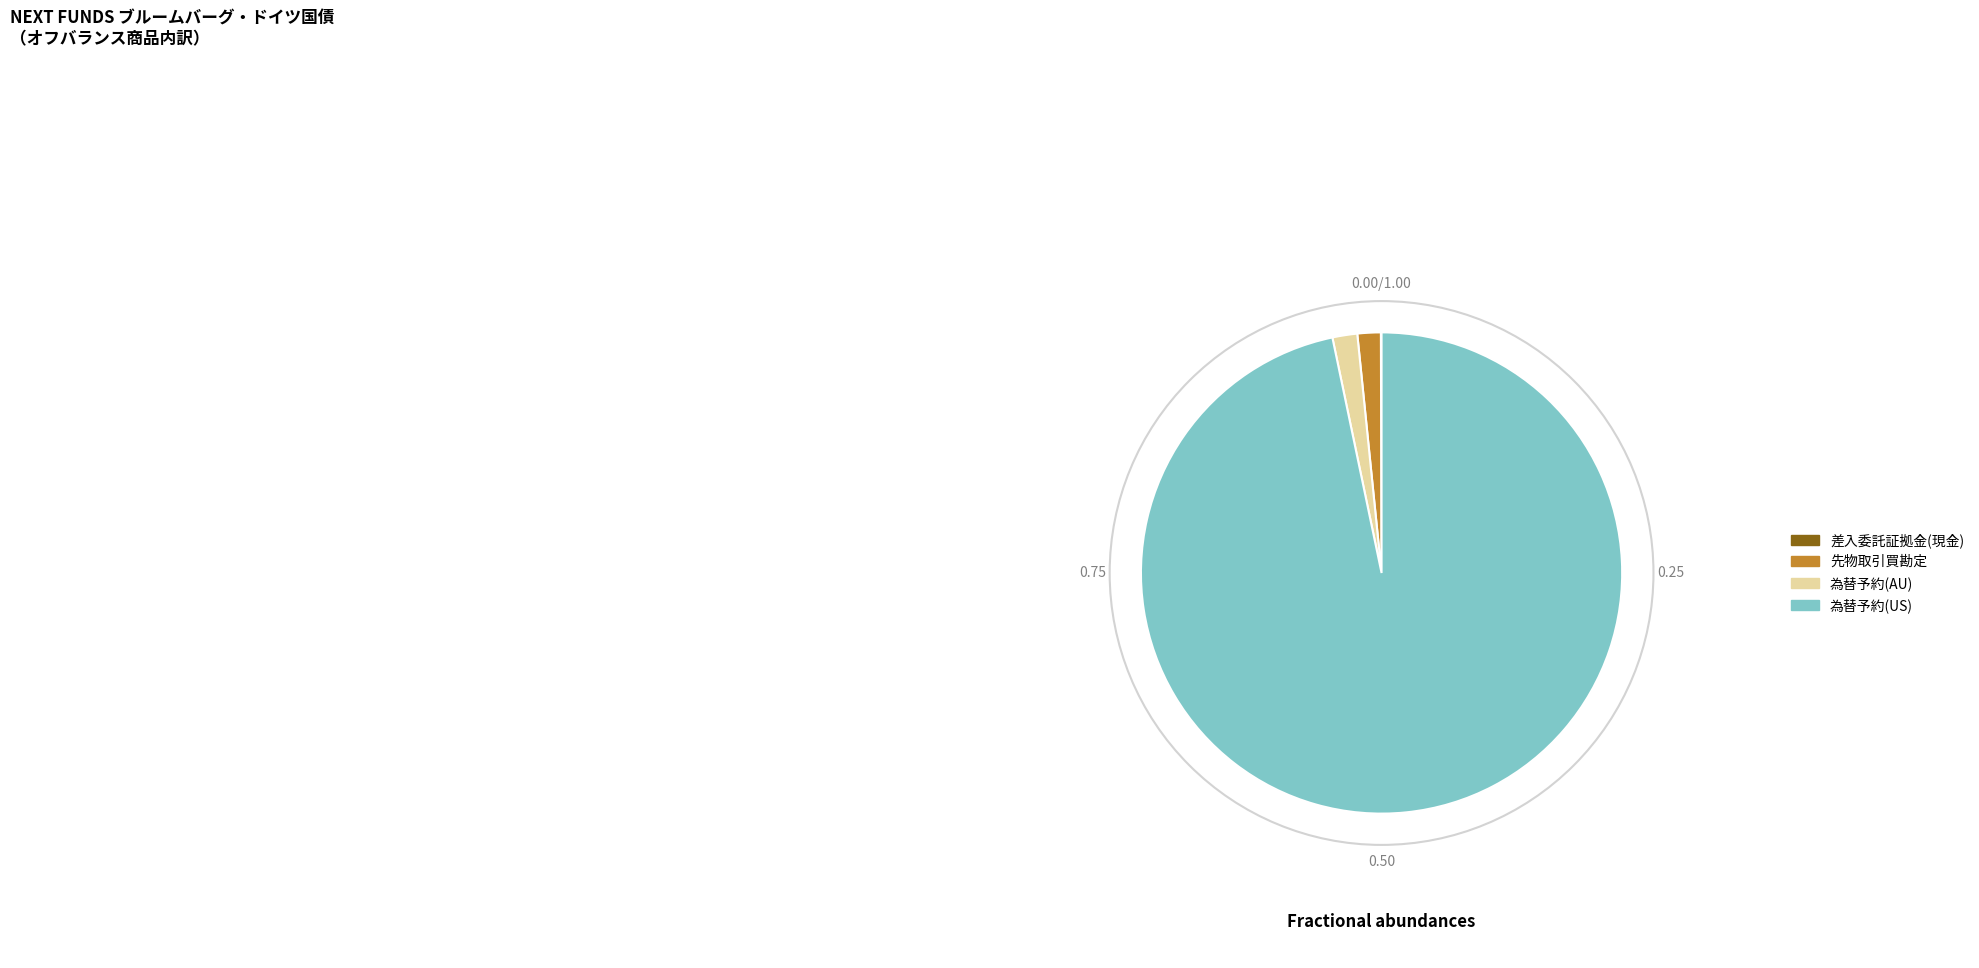

Which has a higher value, 為替予約(AU) or 為替予約(US)?

為替予約(US)